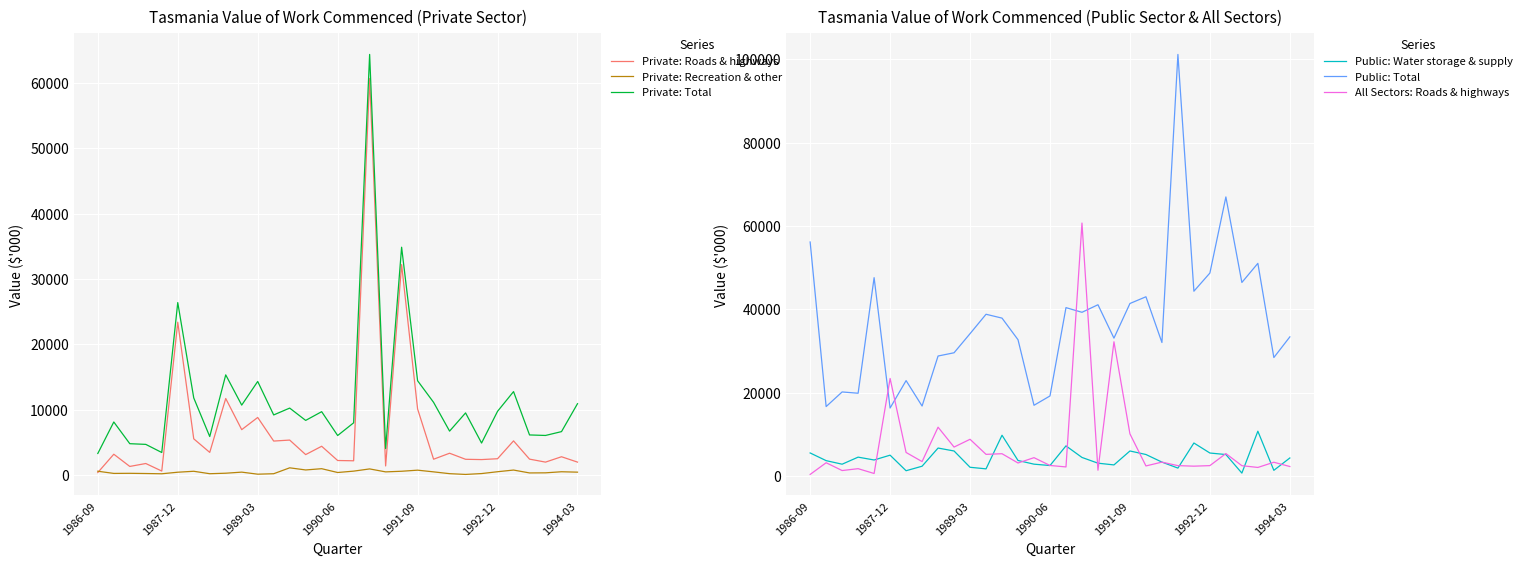

True or false: Public: Water storage & supply has more than 2 points higher than both neighbors.

True